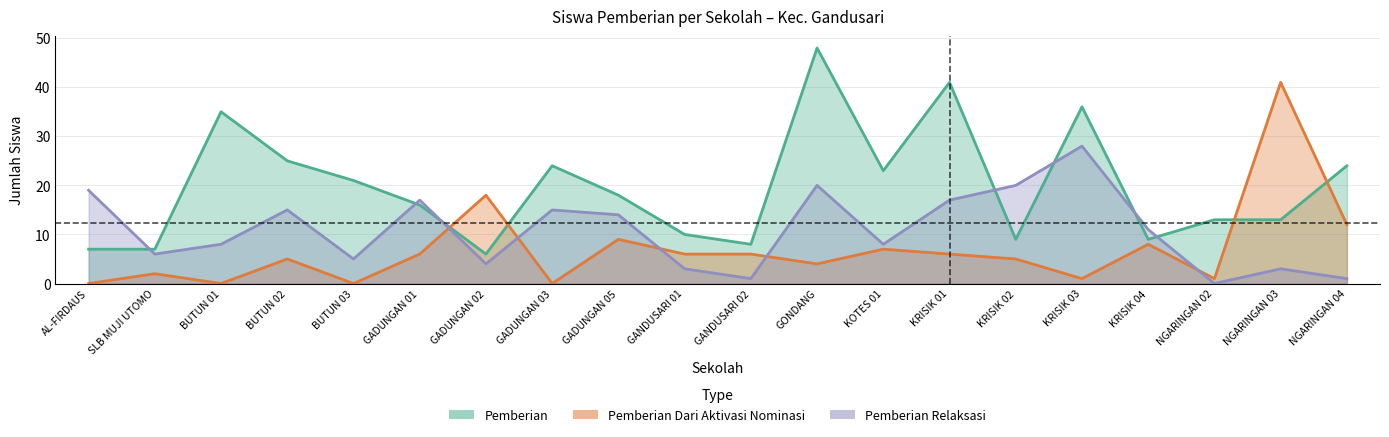

What is the difference between the maximum and minimum values in the Pemberian series?

42